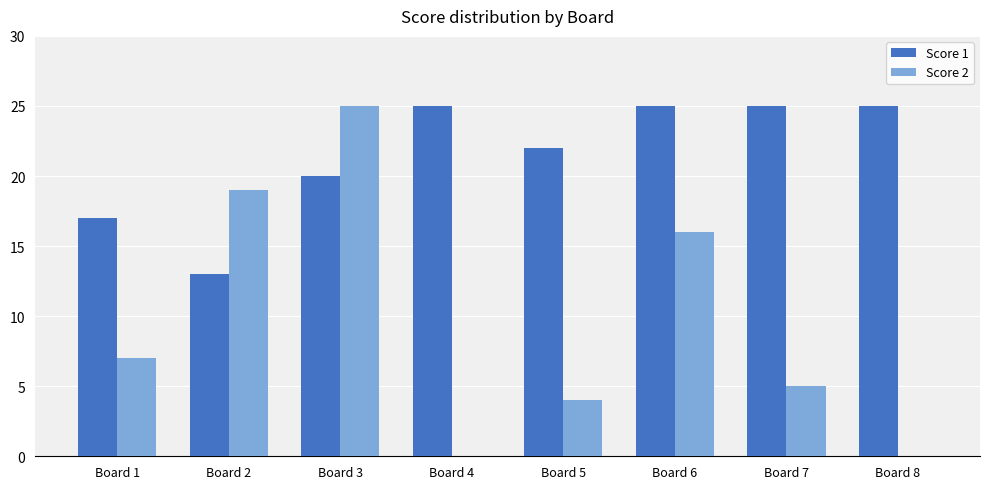

Reading left to right, transcribe all the data shown in this chart.

Score 1: Board 1=17	Board 2=13	Board 3=20	Board 4=25	Board 5=22	Board 6=25	Board 7=25	Board 8=25
Score 2: Board 1=7	Board 2=19	Board 3=25	Board 4=0	Board 5=4	Board 6=16	Board 7=5	Board 8=0